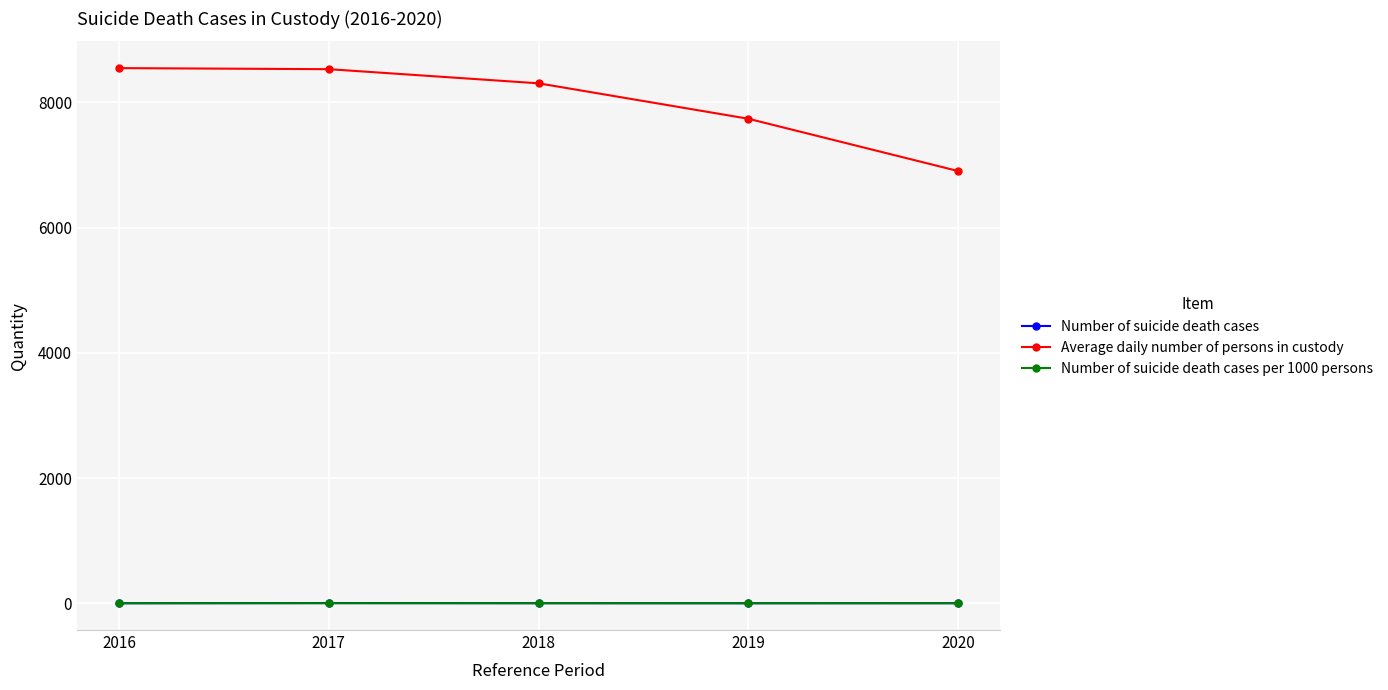

What is the smallest value displayed?

0.1